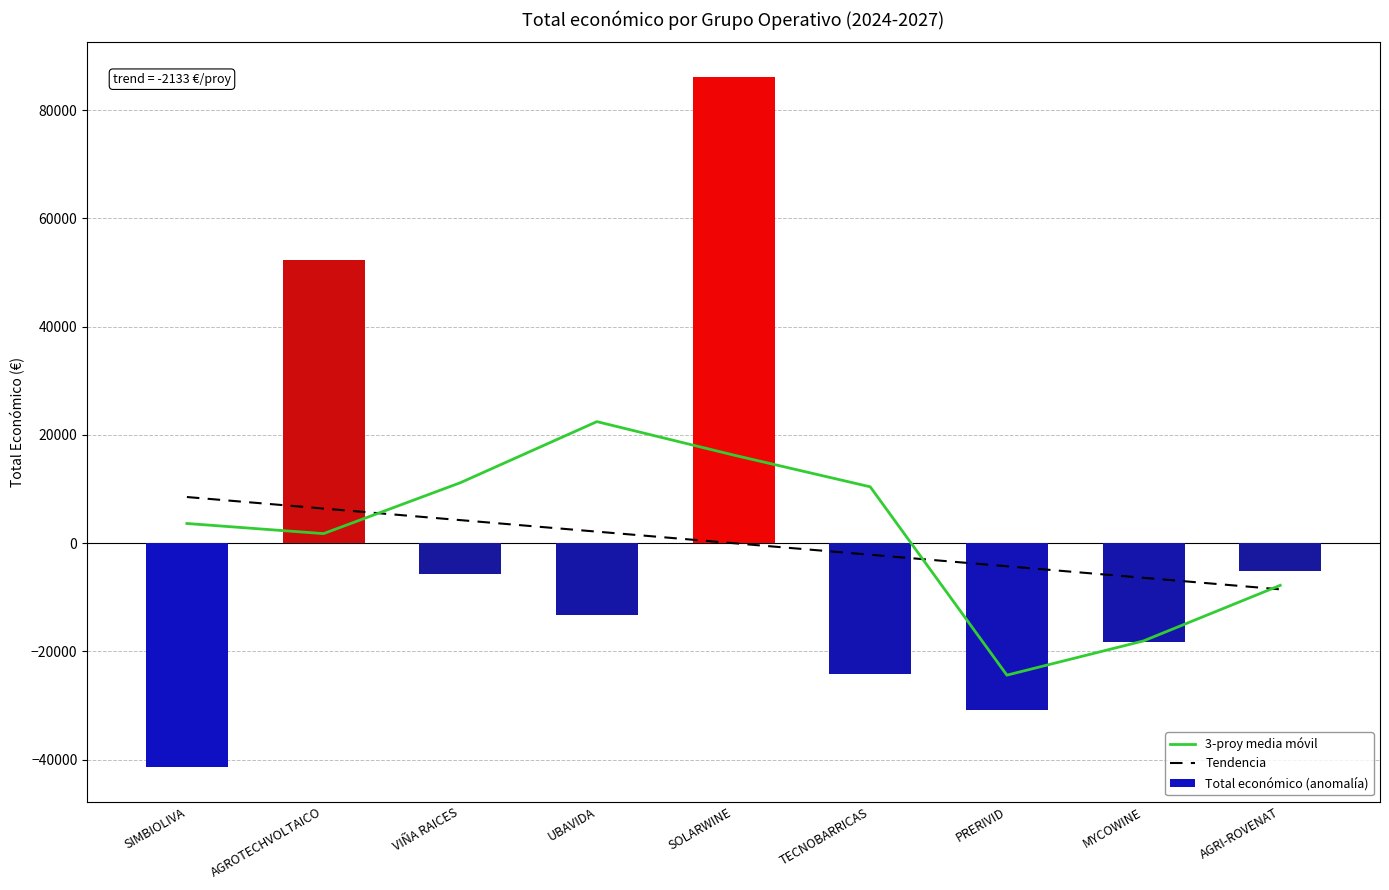

What is the sum of all Tendencia values?

1.1